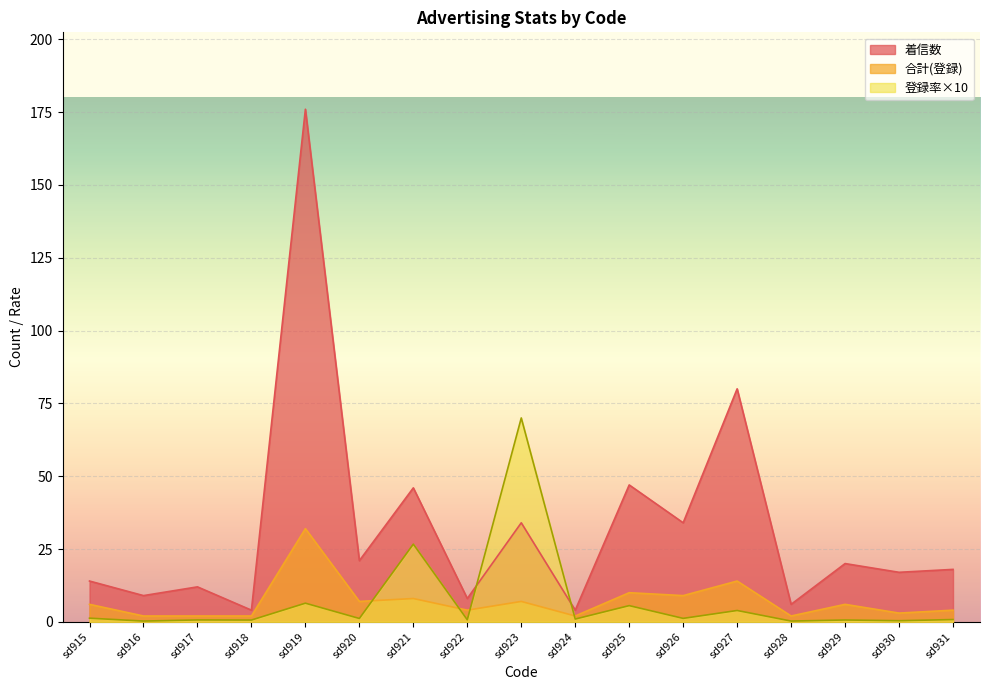

Which series ends up on top after the final intersection of 合計 and 登録率?

合計